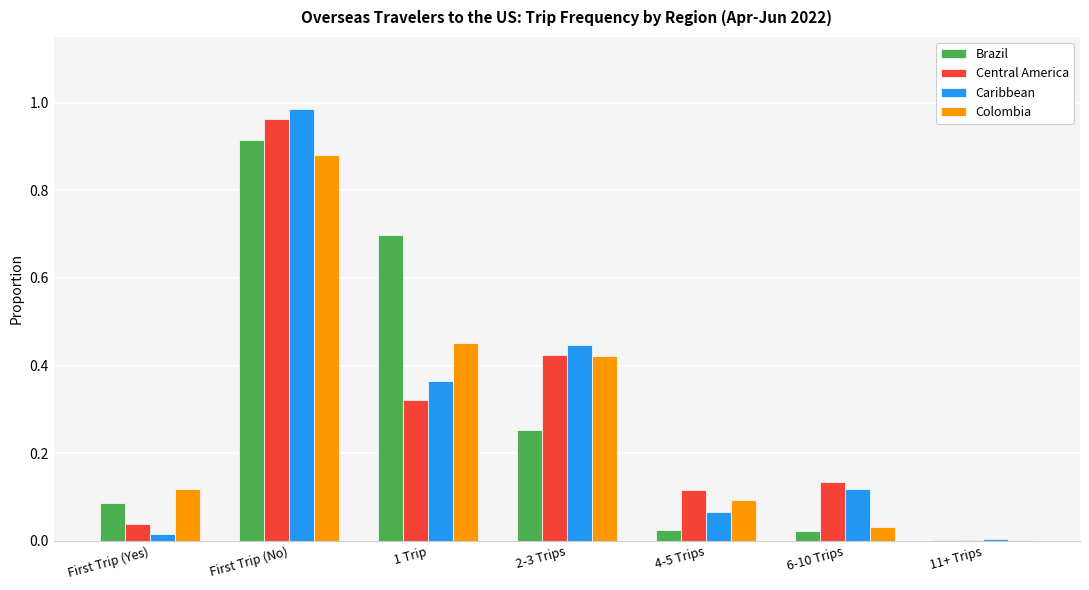

At which category does the chart reach its peak across all series?

First Trip (No)